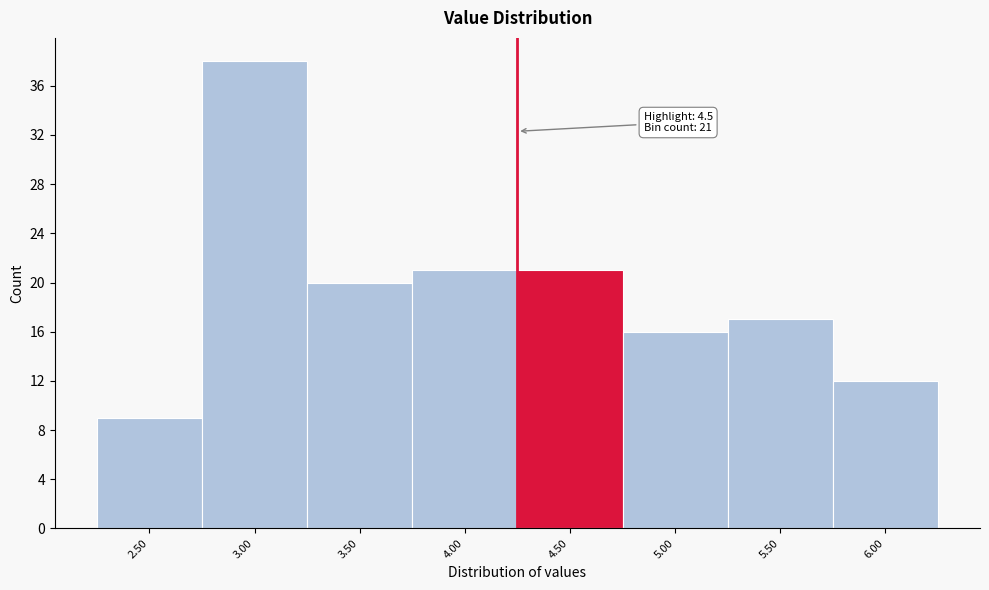

Reading left to right, what are all the values shown in this chart?

9	38	20	21	21	16	17	12